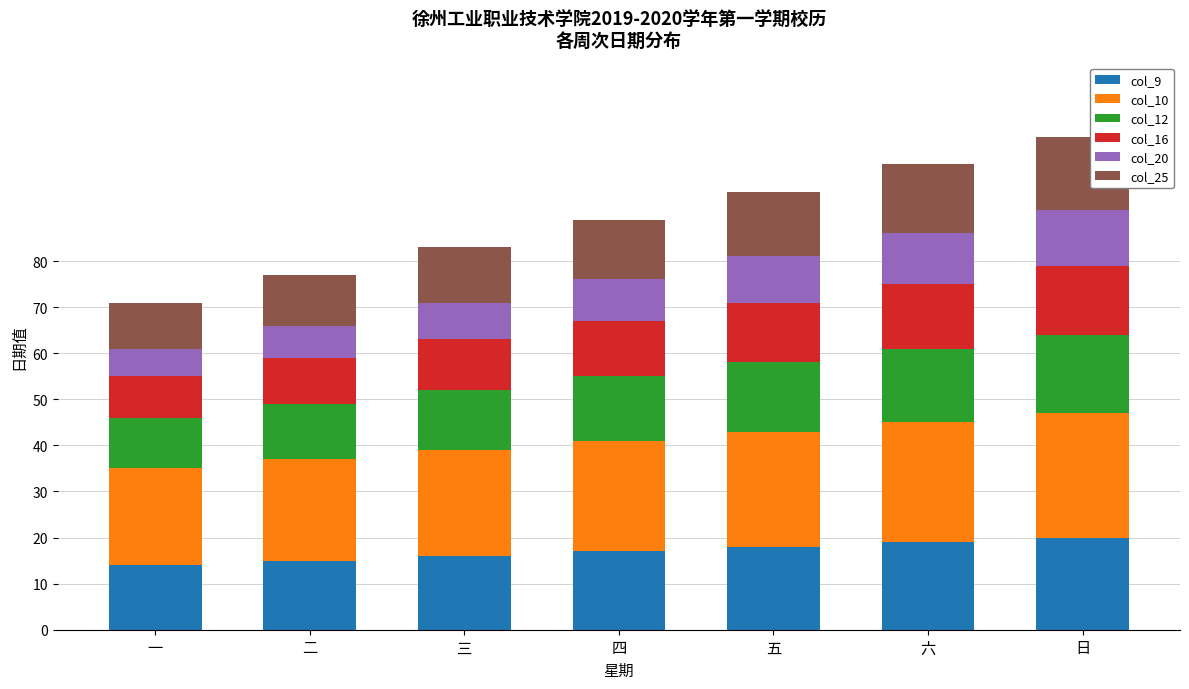

What is the total value across all series at 五?

95